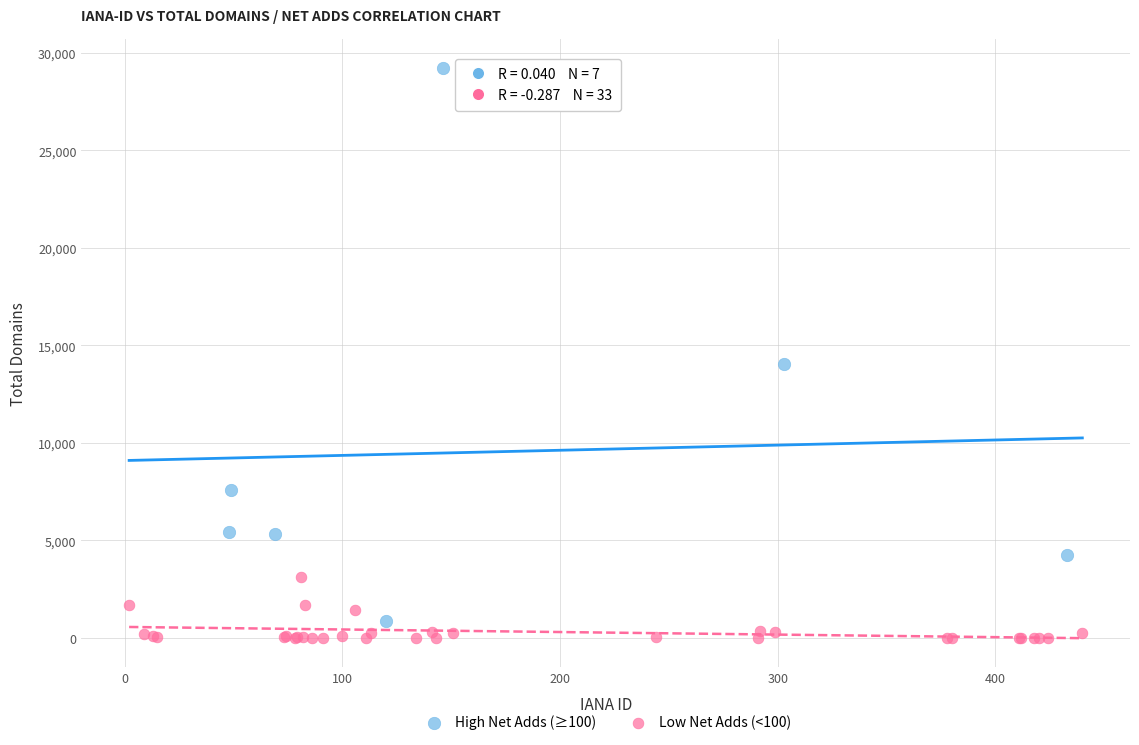

Which series contains the highest Y value?

High Net Adds (≥100)